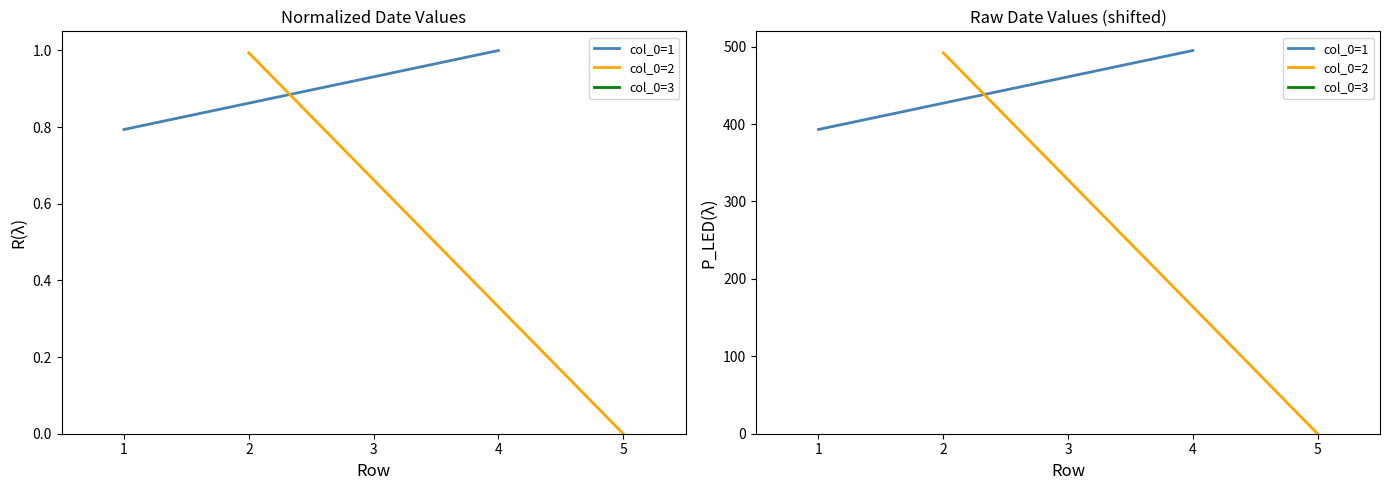

At 0, list the series in order from smallest to largest.

col_0=1, col_0=2